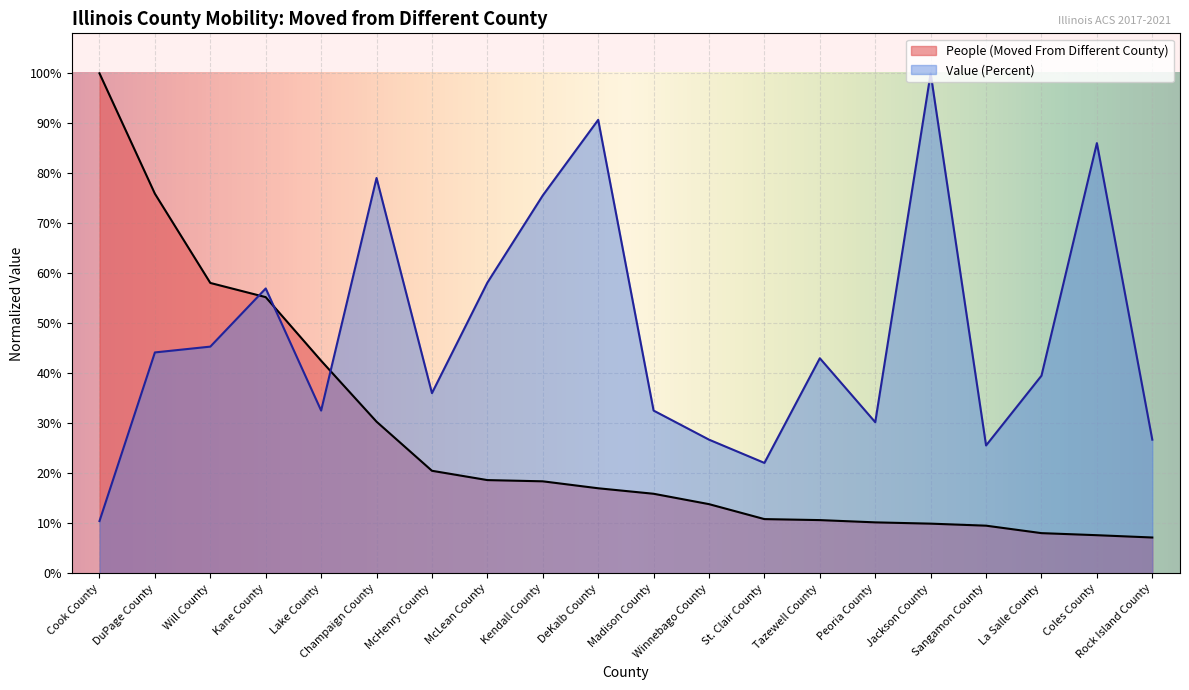

Reading right to left, list all the values displayed in this chart.

People (Moved From Different County): Rock Island County=0.1	Coles County=0.1	La Salle County=0.1	Sangamon County=0.1	Jackson County=0.1	Peoria County=0.1	Tazewell County=0.1	St. Clair County=0.1	Winnebago County=0.1	Madison County=0.2	DeKalb County=0.2	Kendall County=0.2	McLean County=0.2	McHenry County=0.2	Champaign County=0.3	Lake County=0.4	Kane County=0.6	Will County=0.6	DuPage County=0.8	Cook County=1.0
Value (Percent): Rock Island County=0.3	Coles County=0.9	La Salle County=0.4	Sangamon County=0.3	Jackson County=1.0	Peoria County=0.3	Tazewell County=0.4	St. Clair County=0.2	Winnebago County=0.3	Madison County=0.3	DeKalb County=0.9	Kendall County=0.8	McLean County=0.6	McHenry County=0.4	Champaign County=0.8	Lake County=0.3	Kane County=0.6	Will County=0.5	DuPage County=0.4	Cook County=0.1